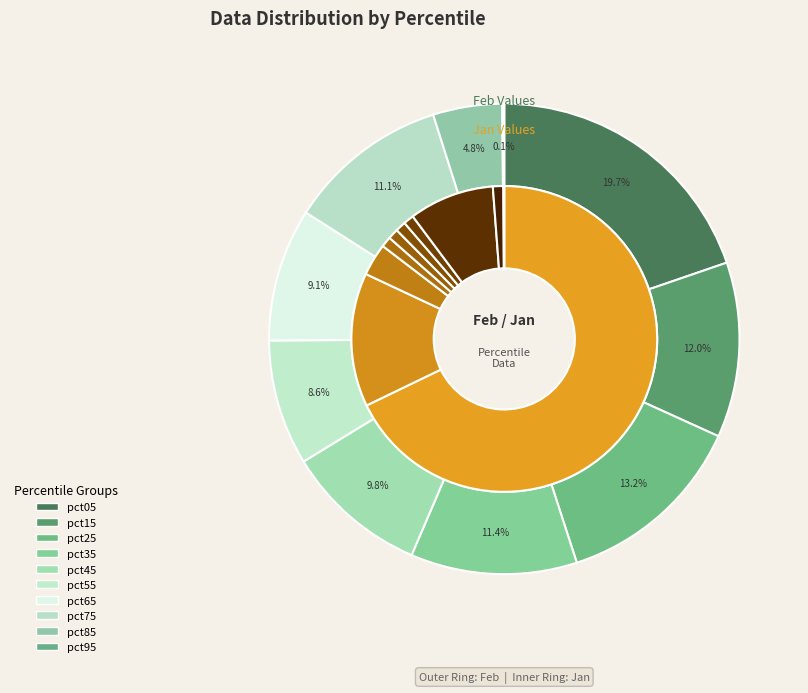

What percentage is the values_jan slice, to the nearest percent?

12%